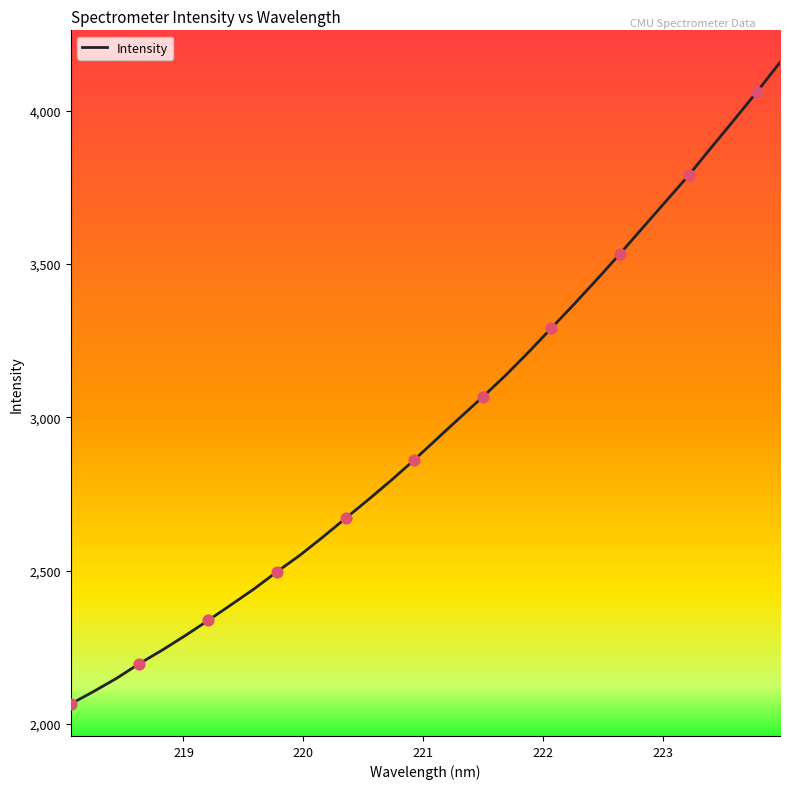

What is the greatest value displayed?

4157.1